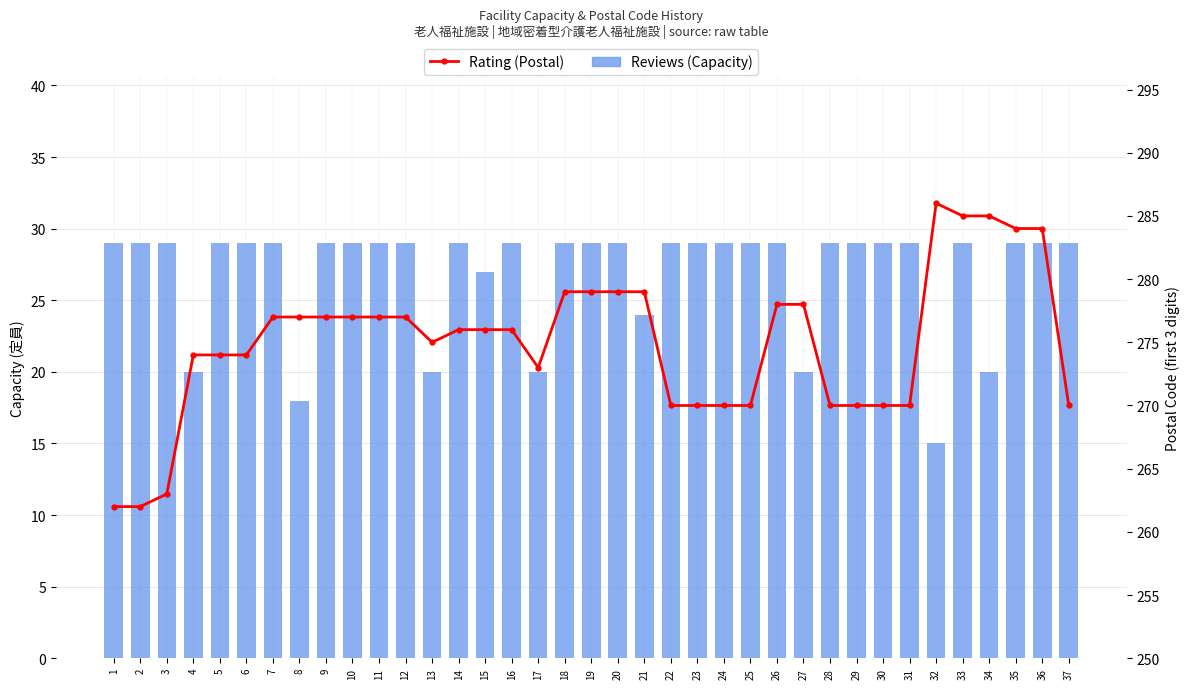

At 31, list the series in order from largest to smallest.

Postal Code (first 3 digits), Capacity (定員)